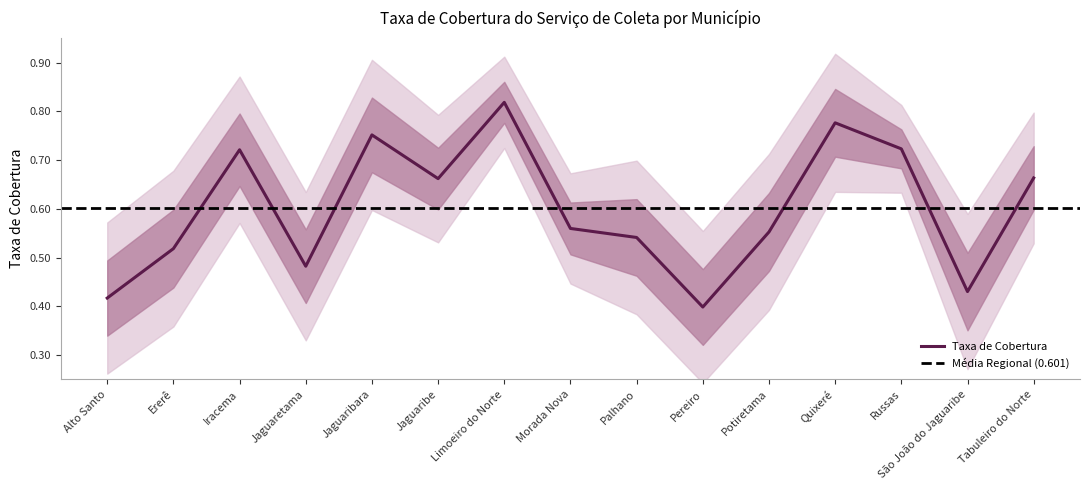

How many lines are shown in the chart?

1